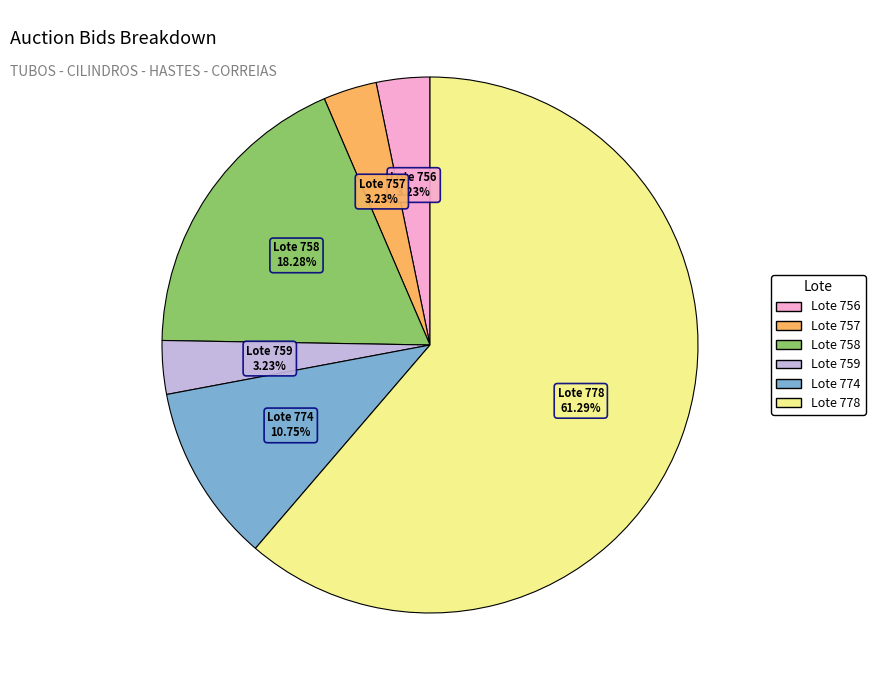

How many segments does this pie chart have?

6